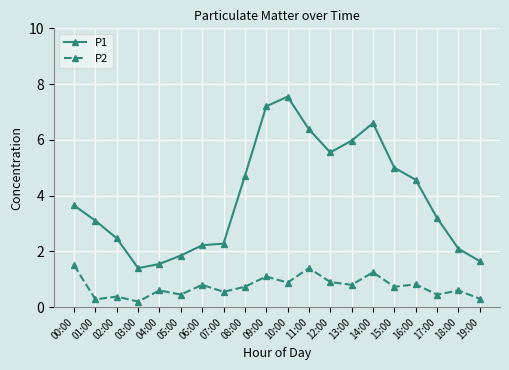

How many lines are shown in the chart?

2